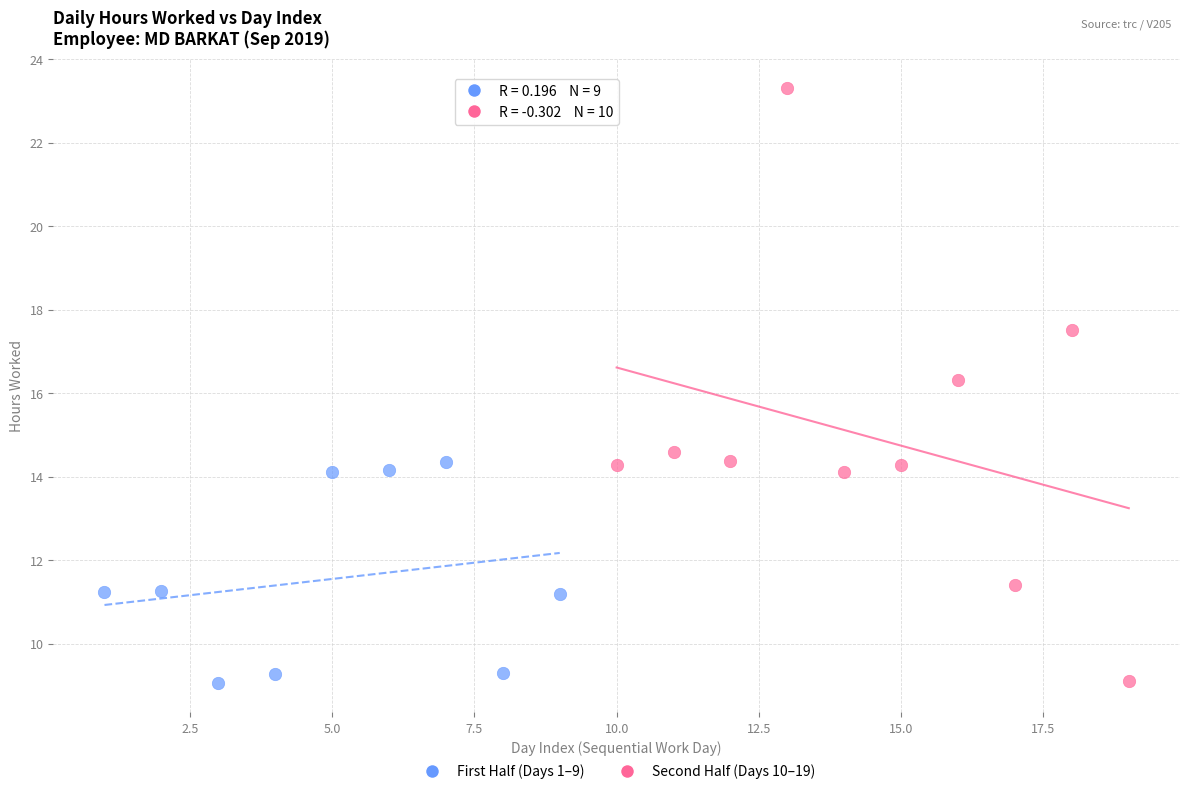

Which series has the widest spread of Y values?

Second Half (Days 10–19)